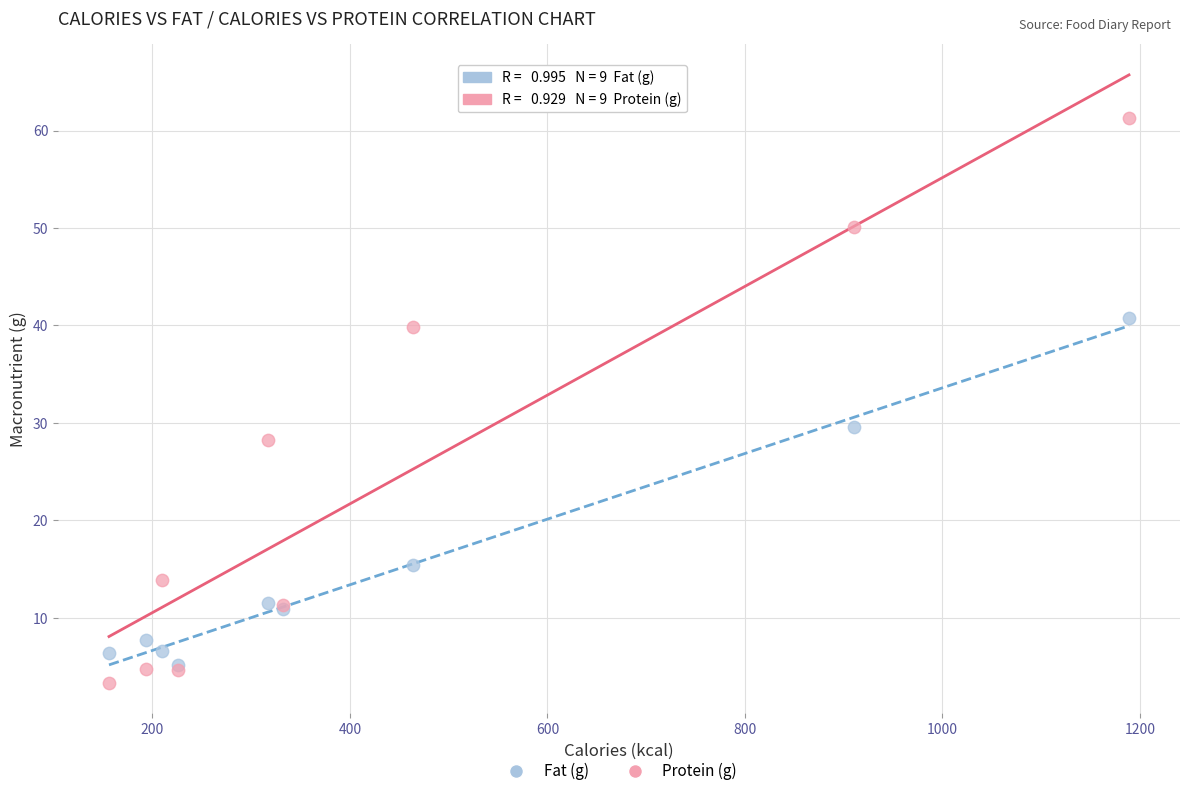

In the Protein (g) series, what Y value is closest to 32?

28.3